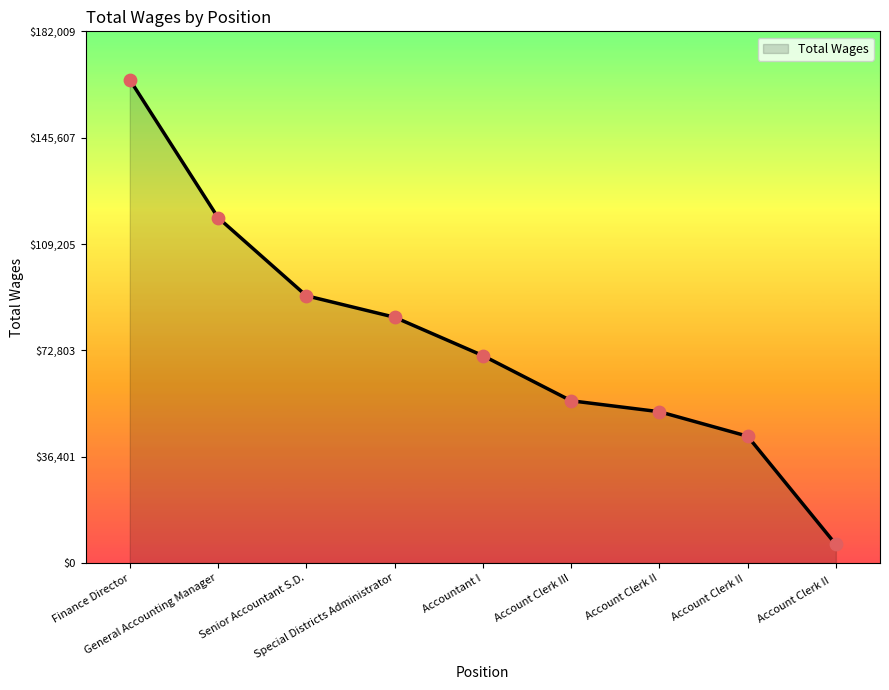

Approximately how many times larger is the value at Senior Accountant S.D. compared to Special Districts Administrator?

1.1